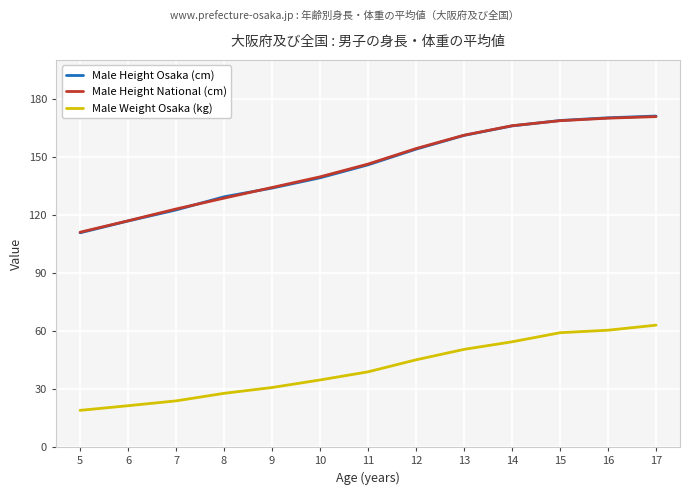

What is the maximum value for Male Height National (cm)?

170.7